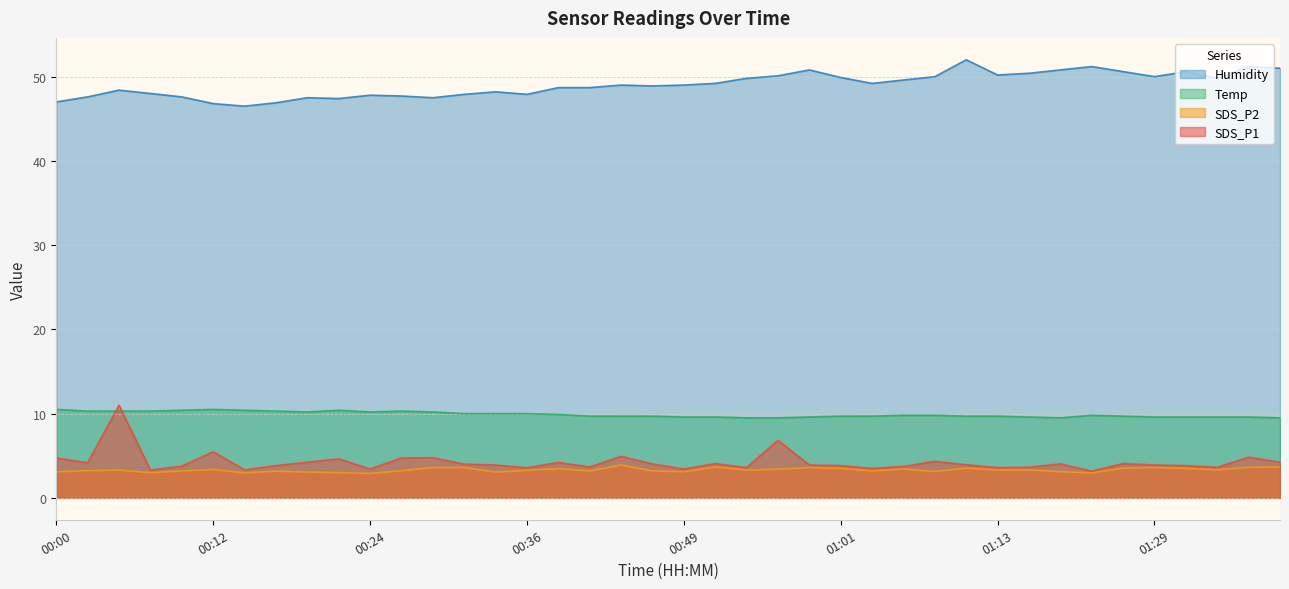

Does the chart display data point markers on the line(s)?

No